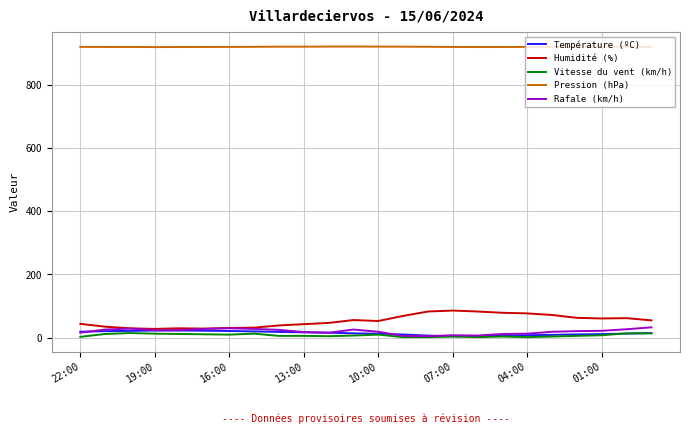

Is this an area chart (filled region under the line)?

No